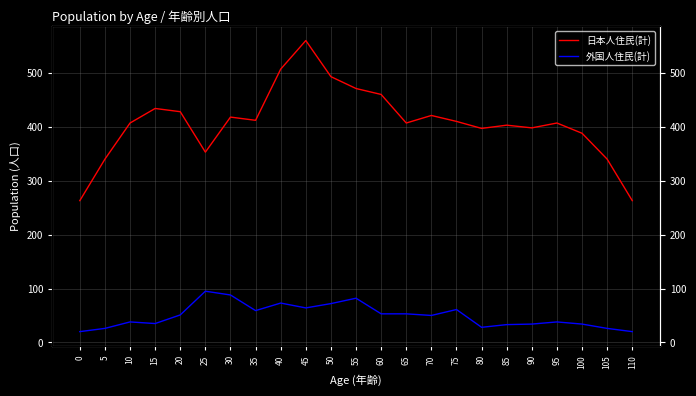

How many interior local peaks does the 外国人住民(計) series have?

6